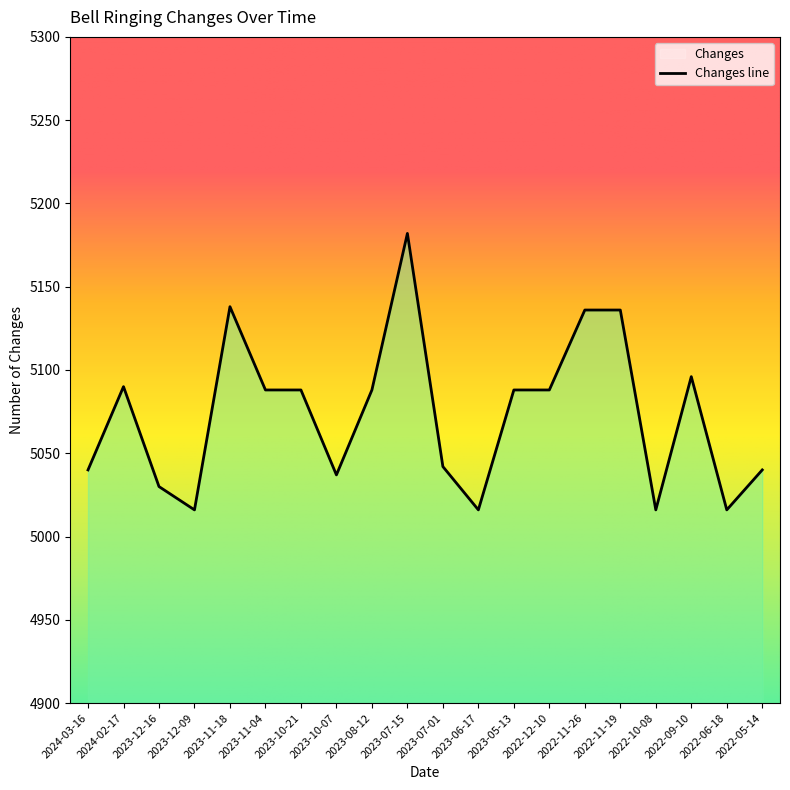

How many data points are less than 5088?

9